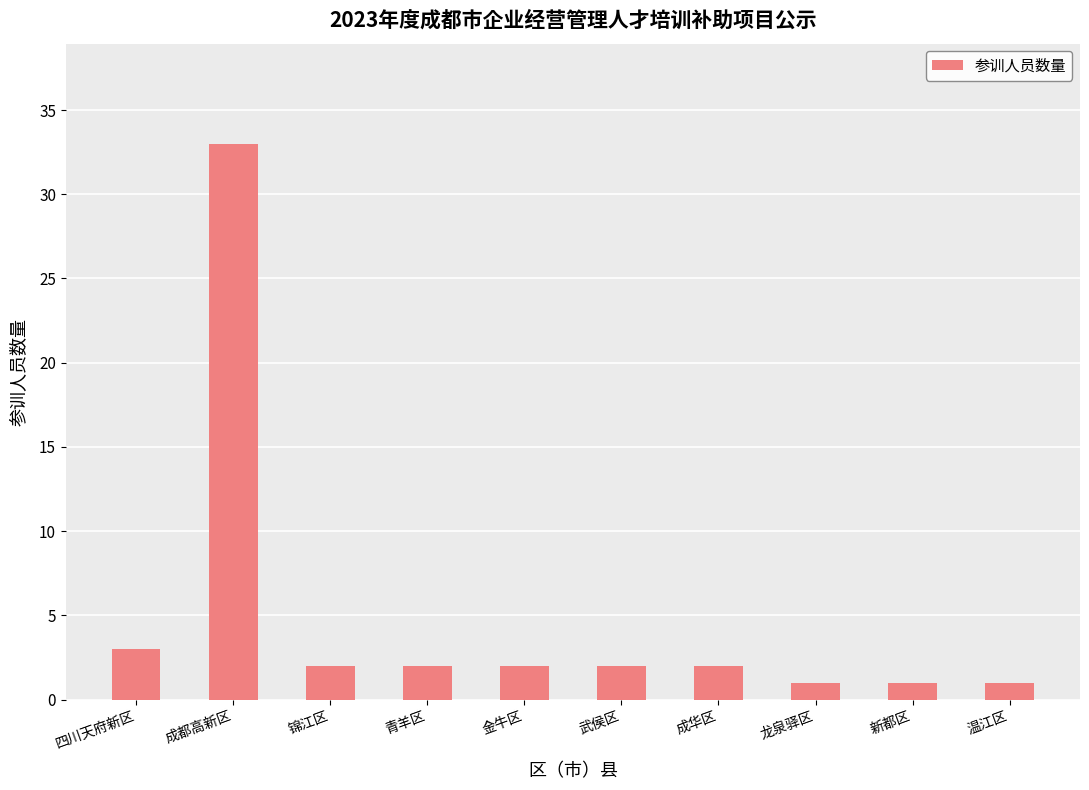

At which label does the data first exceed 2?

四川天府新区